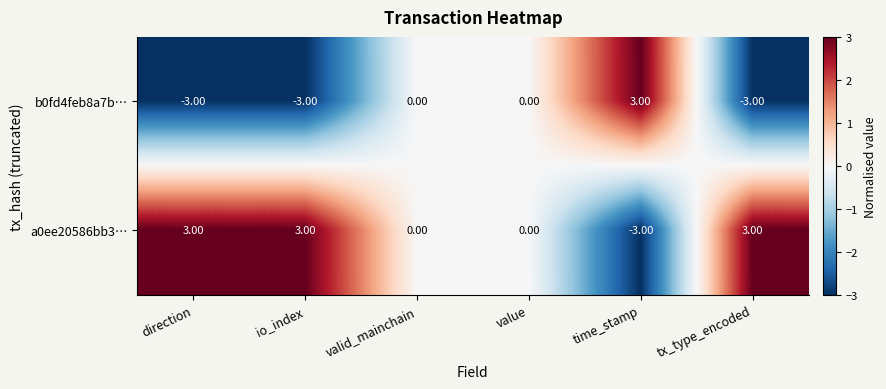

Is the value of a0ee20586bb3… at time_stamp greater than the value of b0fd4feb8a7b… at value?

No